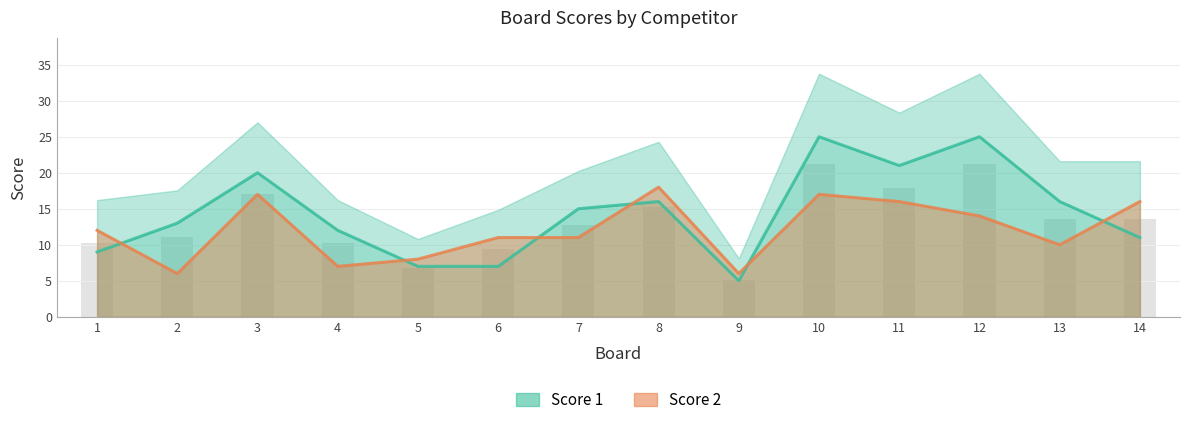

Which category has the lowest value across all series?

9